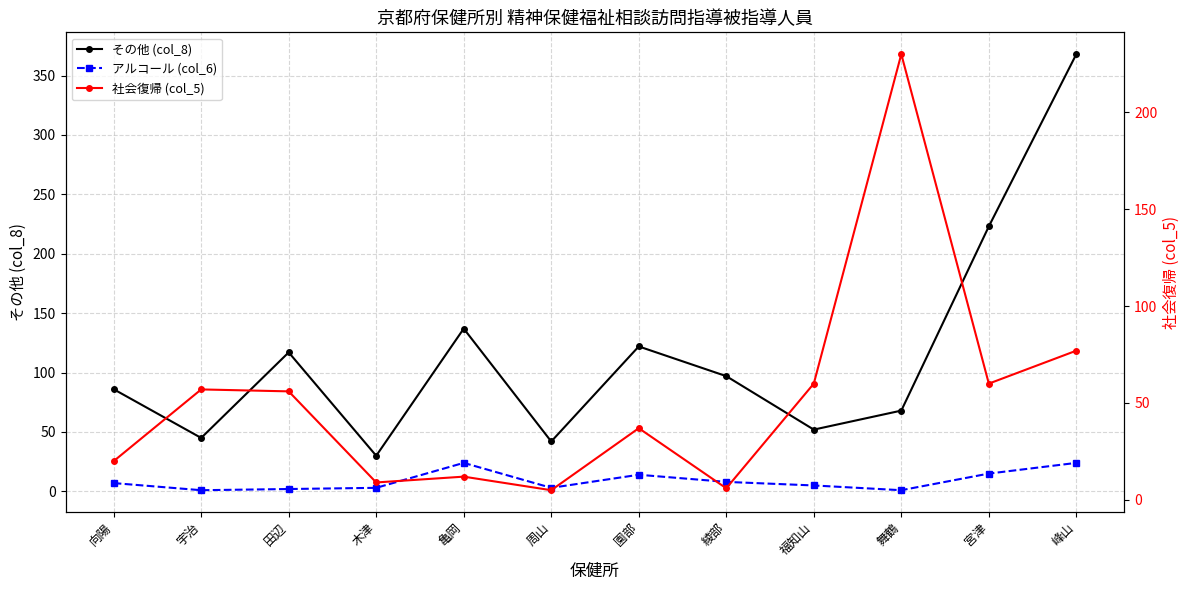

True or false: 社会復帰 (col_5) and アルコール (col_6) intersect in this chart.

True